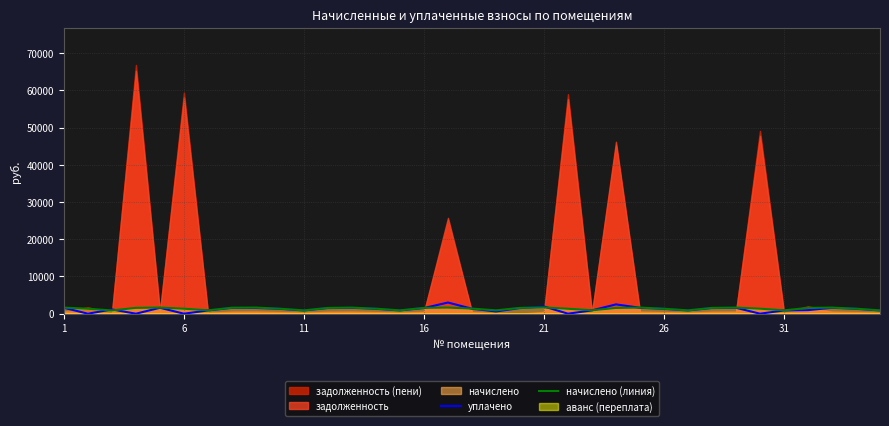

What is the spread (max minus min) of values at 21?

262.1